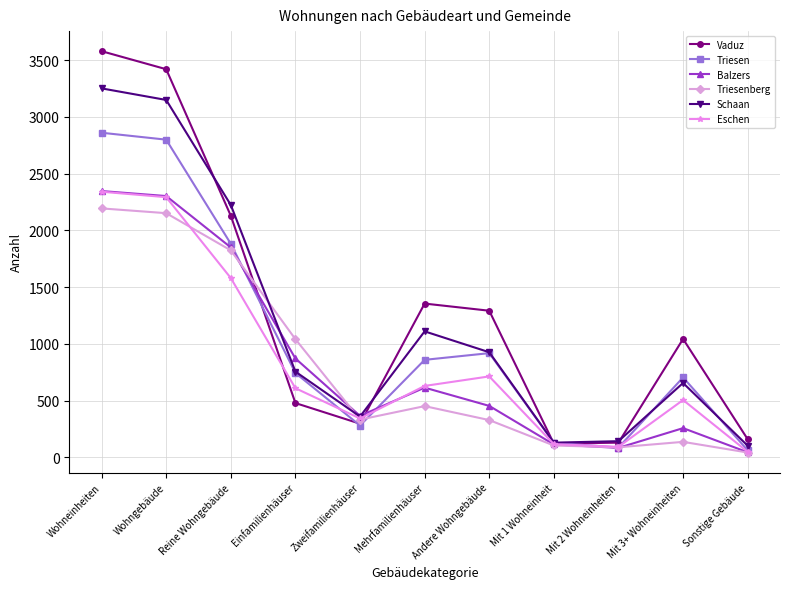

How many data points in Vaduz are less than 1043?

5